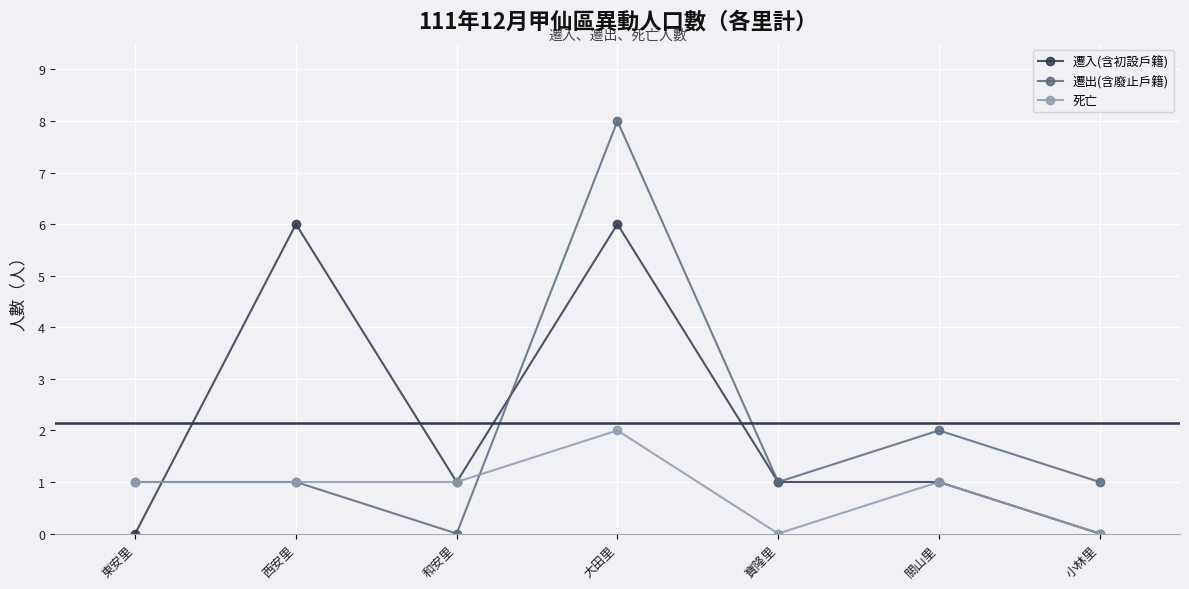

At which category is the sum across all series the highest?

大田里